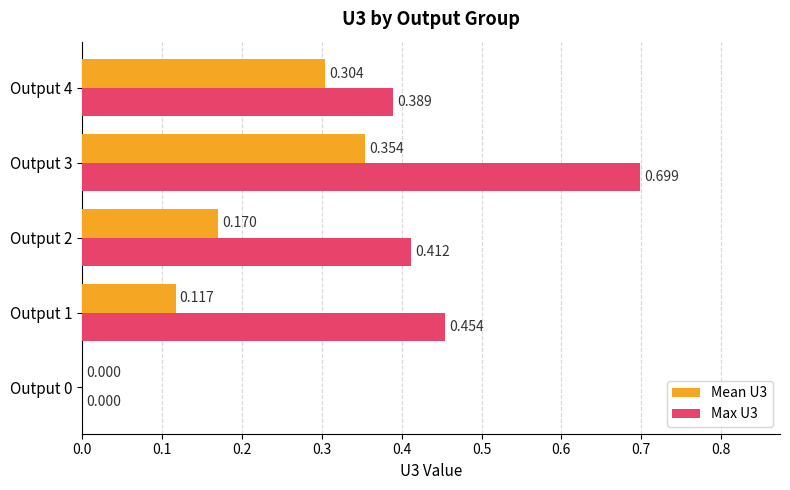

How many data points in Max U3 are above 0?

4